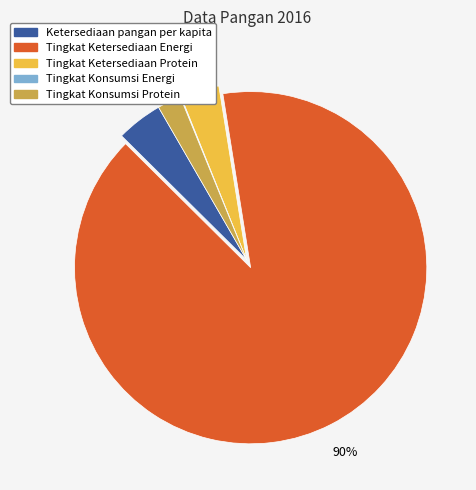

Between Tingkat Konsumsi Protein and Tingkat Ketersediaan Protein, which is larger?

Tingkat Ketersediaan Protein